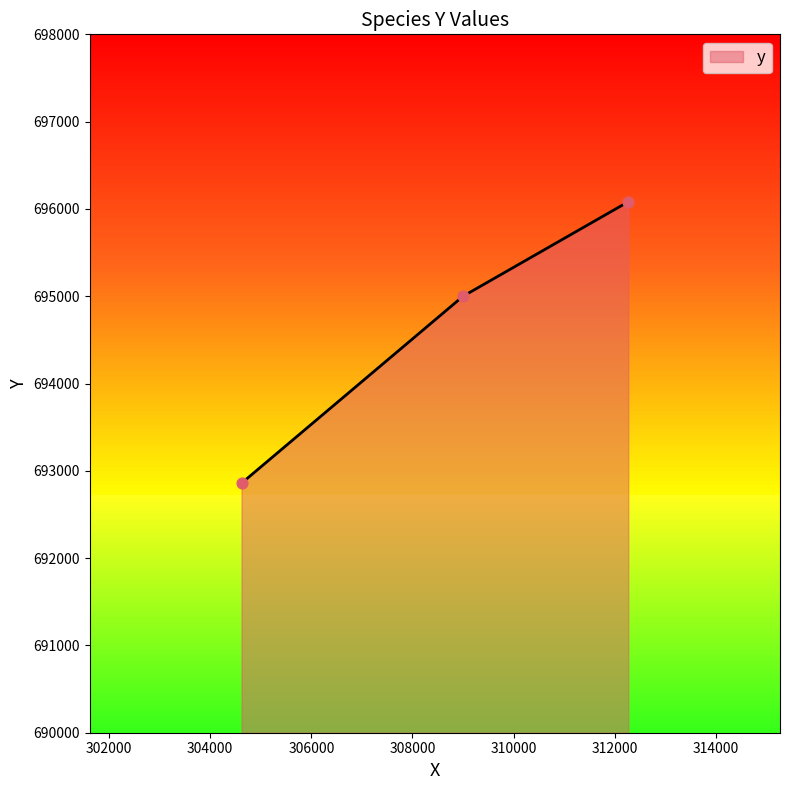

What is the difference between the maximum and second lowest values?

1082